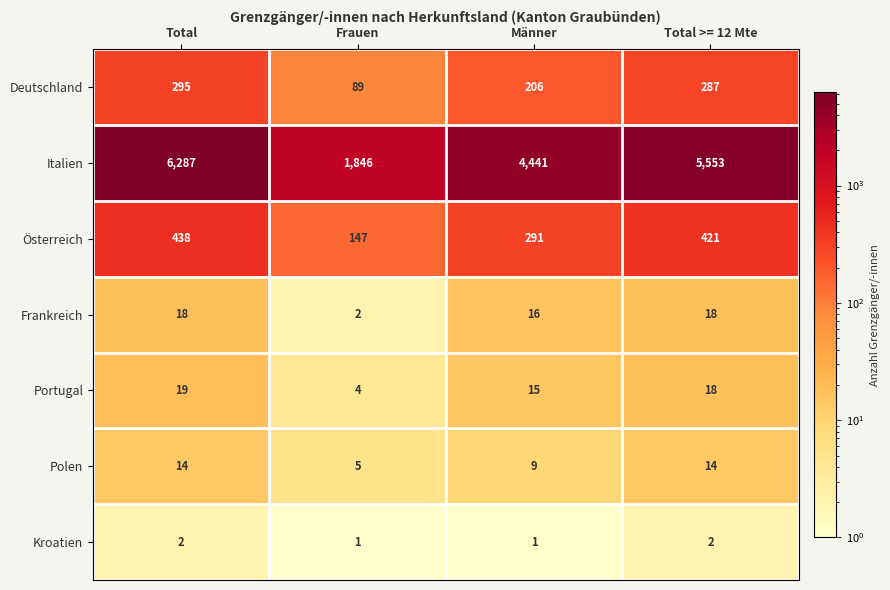

Reading left to right, extract all data points from this chart.

Deutschland: 295	89	206	287
Italien: 6287	1846	4441	5553
Österreich: 438	147	291	421
Frankreich: 18	2	16	18
Portugal: 19	4	15	18
Polen: 14	5	9	14
Kroatien: 2	1	1	2